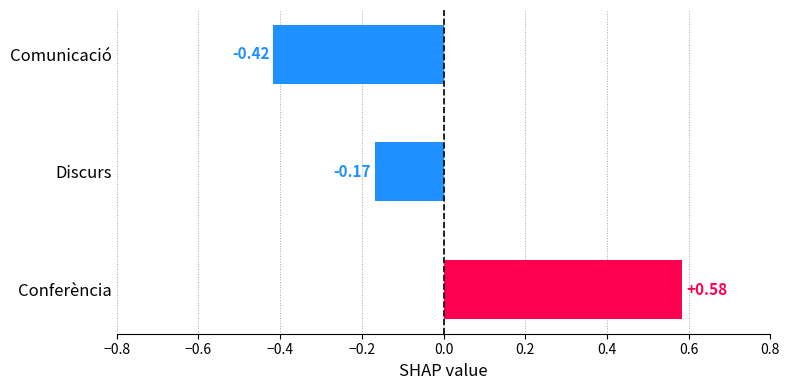

At which category does the chart reach its minimum across all series?

Comunicació